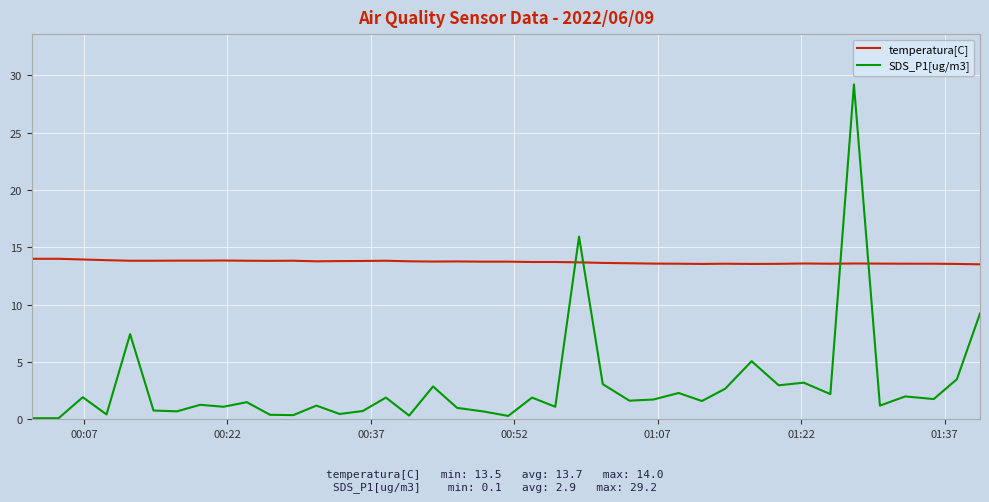

Which series has the widest spread of values?

SDS_P1[ug/m3]